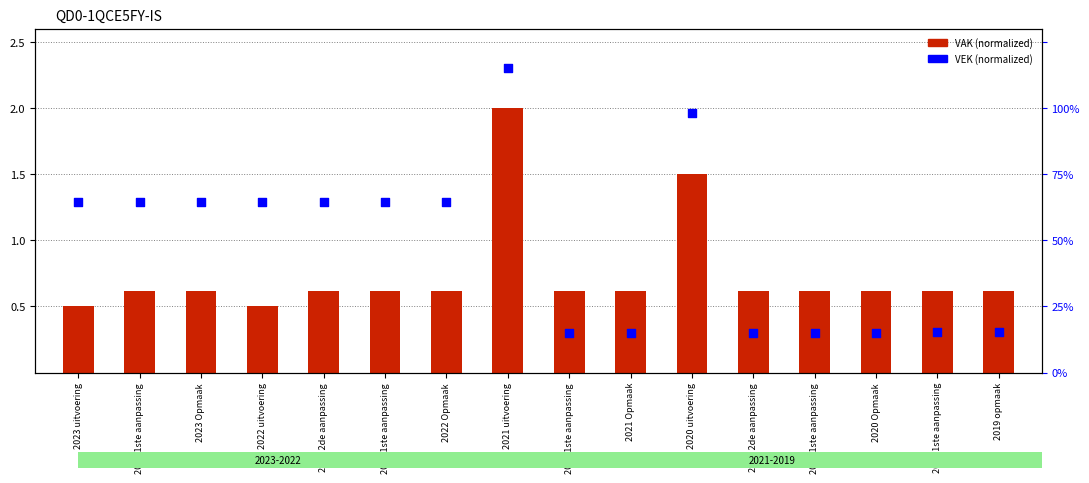

What is the total value across all series at 2023 1ste aanpassing?

1.9